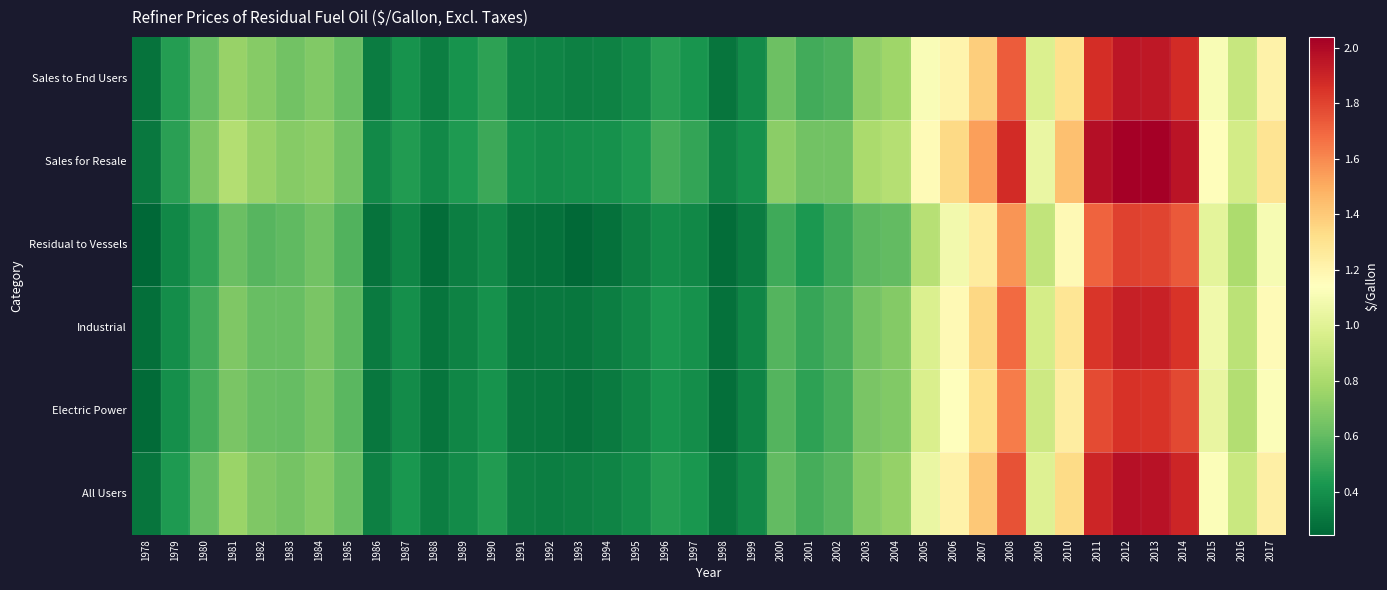

Reading left to right, extract all data points from this chart.

Sales to End Users: 1978=0.3	1979=0.5	1980=0.6	1981=0.7	1982=0.7	1983=0.6	1984=0.7	1985=0.6	1986=0.3	1987=0.4	1988=0.3	1989=0.4	1990=0.5	1991=0.4	1992=0.4	1993=0.3	1994=0.3	1995=0.4	1996=0.5	1997=0.4	1998=0.3	1999=0.4	2000=0.6	2001=0.5	2002=0.5	2003=0.7	2004=0.8	2005=1.1	2006=1.2	2007=1.4	2008=1.7	2009=1.0	2010=1.3	2011=1.9	2012=1.9	2013=1.9	2014=1.9	2015=1.1	2016=0.9	2017=1.2
Sales for Resale: 1978=0.3	1979=0.5	1980=0.7	1981=0.8	1982=0.7	1983=0.7	1984=0.7	1985=0.6	1986=0.4	1987=0.4	1988=0.4	1989=0.4	1990=0.5	1991=0.4	1992=0.4	1993=0.4	1994=0.4	1995=0.4	1996=0.5	1997=0.5	1998=0.4	1999=0.4	2000=0.7	2001=0.6	2002=0.6	2003=0.8	2004=0.8	2005=1.2	2006=1.3	2007=1.5	2008=1.9	2009=1.1	2010=1.4	2011=2.0	2012=2.0	2013=2.0	2014=2.0	2015=1.2	2016=0.9	2017=1.3
Residual to Vessels: 1978=0.2	1979=0.4	1980=0.5	1981=0.6	1982=0.6	1983=0.6	1984=0.6	1985=0.6	1986=0.3	1987=0.4	1988=0.3	1989=0.3	1990=0.4	1991=0.3	1992=0.3	1993=0.3	1994=0.3	1995=0.3	1996=0.4	1997=0.4	1998=0.3	1999=0.3	2000=0.5	2001=0.4	2002=0.5	2003=0.6	2004=0.6	2005=0.8	2006=1.1	2007=1.3	2008=1.6	2009=0.9	2010=1.2	2011=1.7	2012=1.8	2013=1.8	2014=1.7	2015=1.0	2016=0.8	2017=1.1
Industrial: 1978=0.3	1979=0.4	1980=0.5	1981=0.7	1982=0.6	1983=0.6	1984=0.7	1985=0.6	1986=0.3	1987=0.4	1988=0.3	1989=0.3	1990=0.4	1991=0.3	1992=0.3	1993=0.3	1994=0.3	1995=0.4	1996=0.4	1997=0.4	1998=0.3	1999=0.4	2000=0.6	2001=0.5	2002=0.5	2003=0.7	2004=0.7	2005=1.0	2006=1.2	2007=1.4	2008=1.7	2009=1.0	2010=1.3	2011=1.8	2012=1.9	2013=1.9	2014=1.8	2015=1.1	2016=0.9	2017=1.2
Electric Power: 1978=0.3	1979=0.4	1980=0.5	1981=0.7	1982=0.6	1983=0.6	1984=0.7	1985=0.6	1986=0.3	1987=0.4	1988=0.3	1989=0.4	1990=0.4	1991=0.3	1992=0.3	1993=0.3	1994=0.3	1995=0.4	1996=0.4	1997=0.4	1998=0.3	1999=0.4	2000=0.6	2001=0.5	2002=0.5	2003=0.7	2004=0.7	2005=1.0	2006=1.1	2007=1.3	2008=1.6	2009=0.9	2010=1.2	2011=1.8	2012=1.9	2013=1.8	2014=1.8	2015=1.0	2016=0.8	2017=1.1
All Users: 1978=0.3	1979=0.4	1980=0.6	1981=0.8	1982=0.7	1983=0.7	1984=0.7	1985=0.6	1986=0.3	1987=0.4	1988=0.3	1989=0.4	1990=0.4	1991=0.3	1992=0.3	1993=0.3	1994=0.4	1995=0.4	1996=0.5	1997=0.4	1998=0.3	1999=0.4	2000=0.6	2001=0.5	2002=0.6	2003=0.7	2004=0.7	2005=1.0	2006=1.2	2007=1.4	2008=1.8	2009=1.0	2010=1.3	2011=1.9	2012=2.0	2013=2.0	2014=1.9	2015=1.1	2016=0.9	2017=1.2